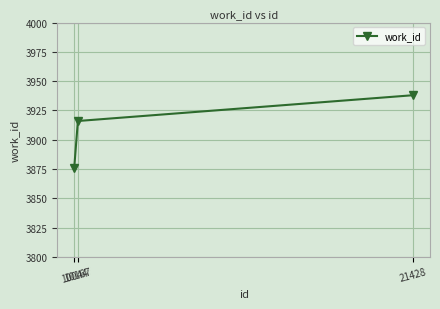

What is the change in value from 10167 to 21428?

+22